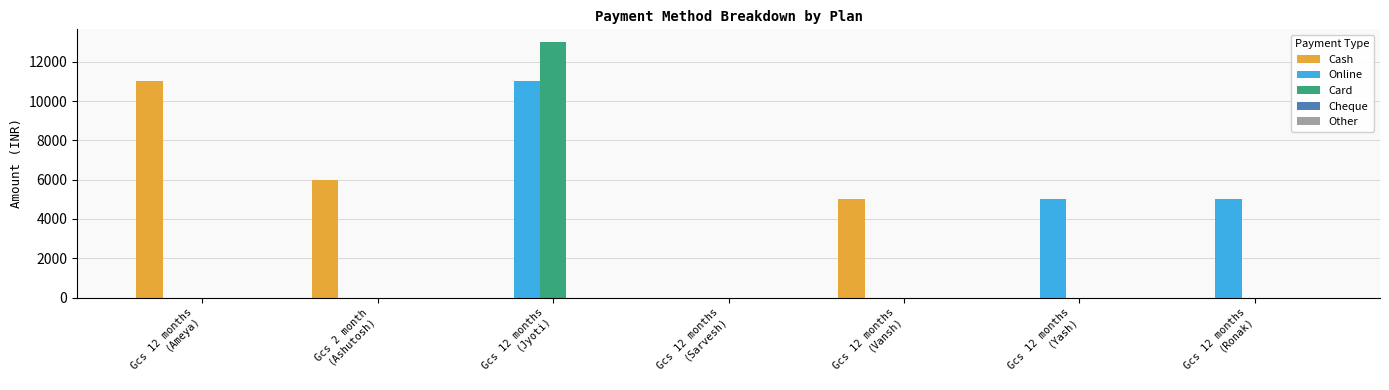

What is the greatest value displayed?

13000